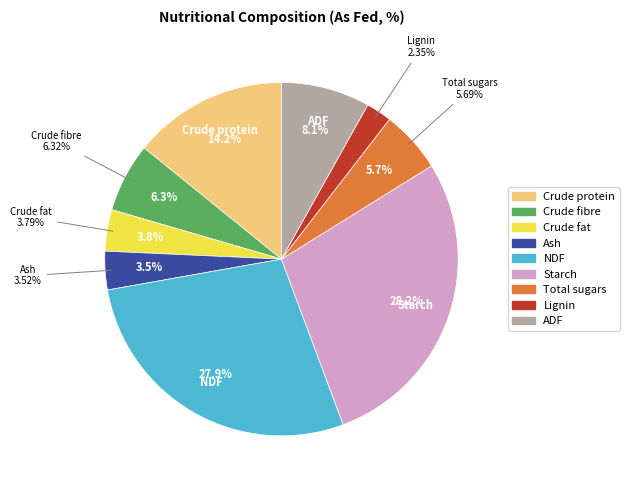

Is there any slice that represents more than half of the pie?

No